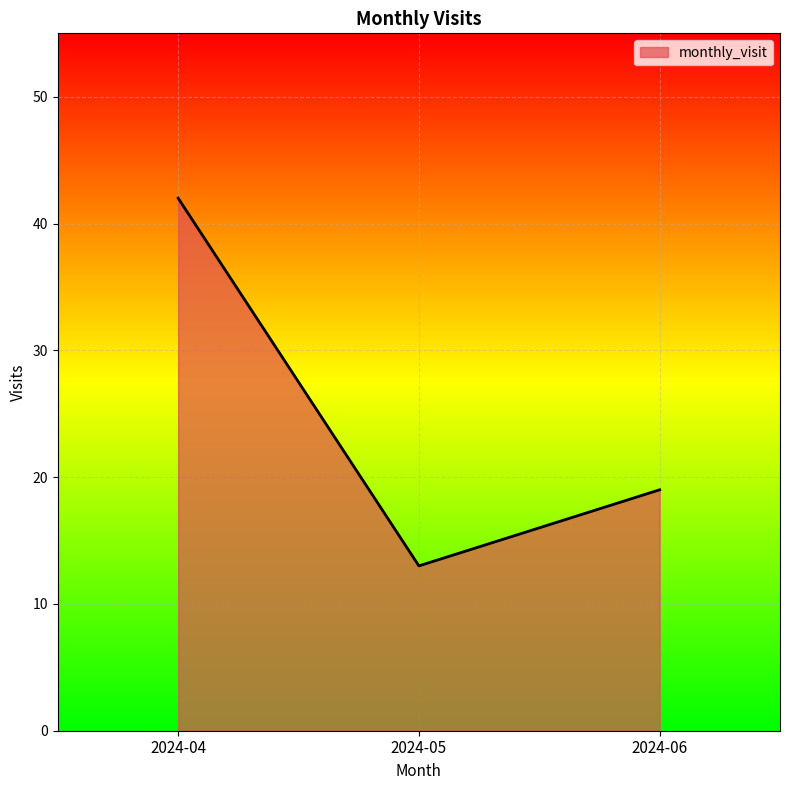

What is the average value?

25